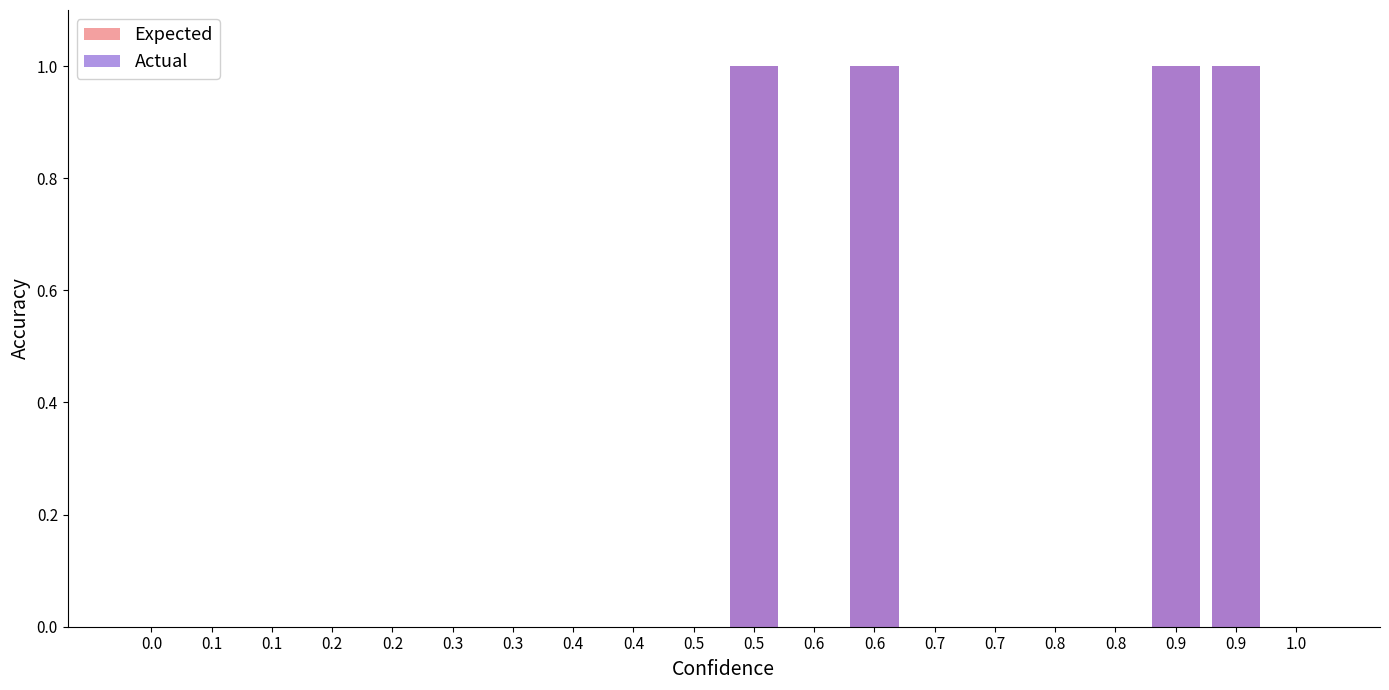

How many values in the Min series exceed 0?

4